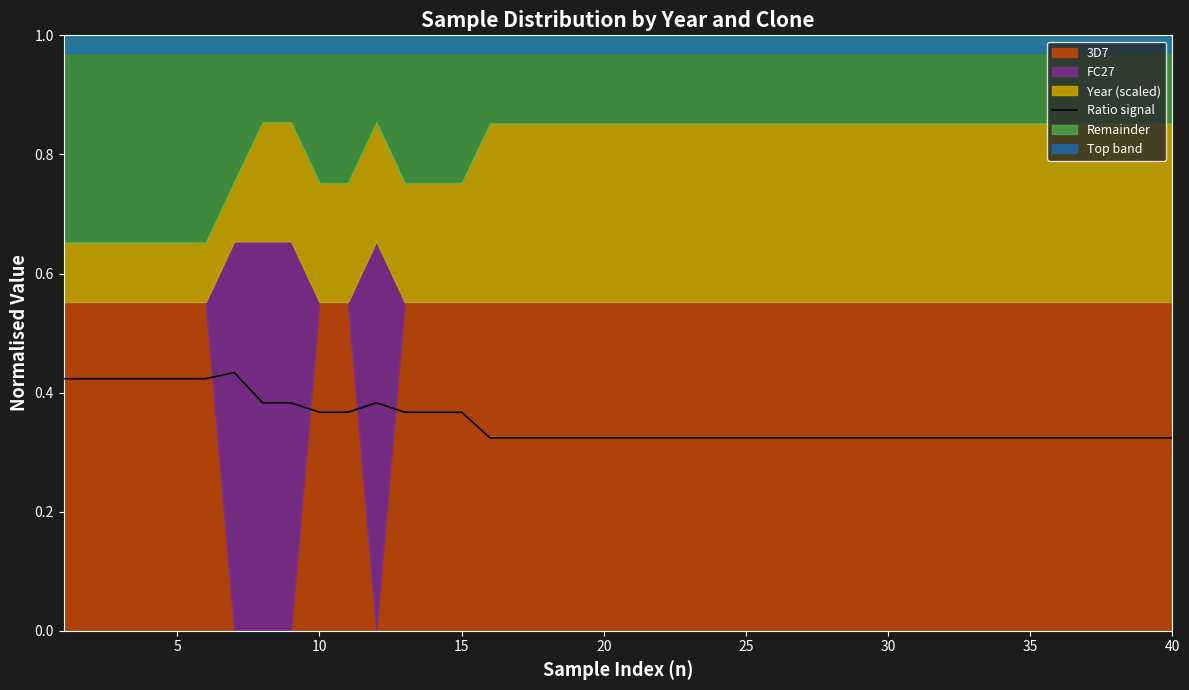

Which category has the lowest value across all series?

15